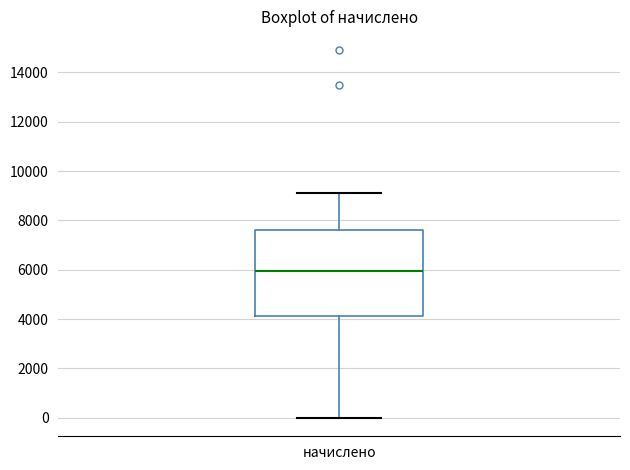

Where does the upper whisker of the box for начислено end on the y-axis? The values are not printed on the chart, so give them approximately, as read against the axis.

9200